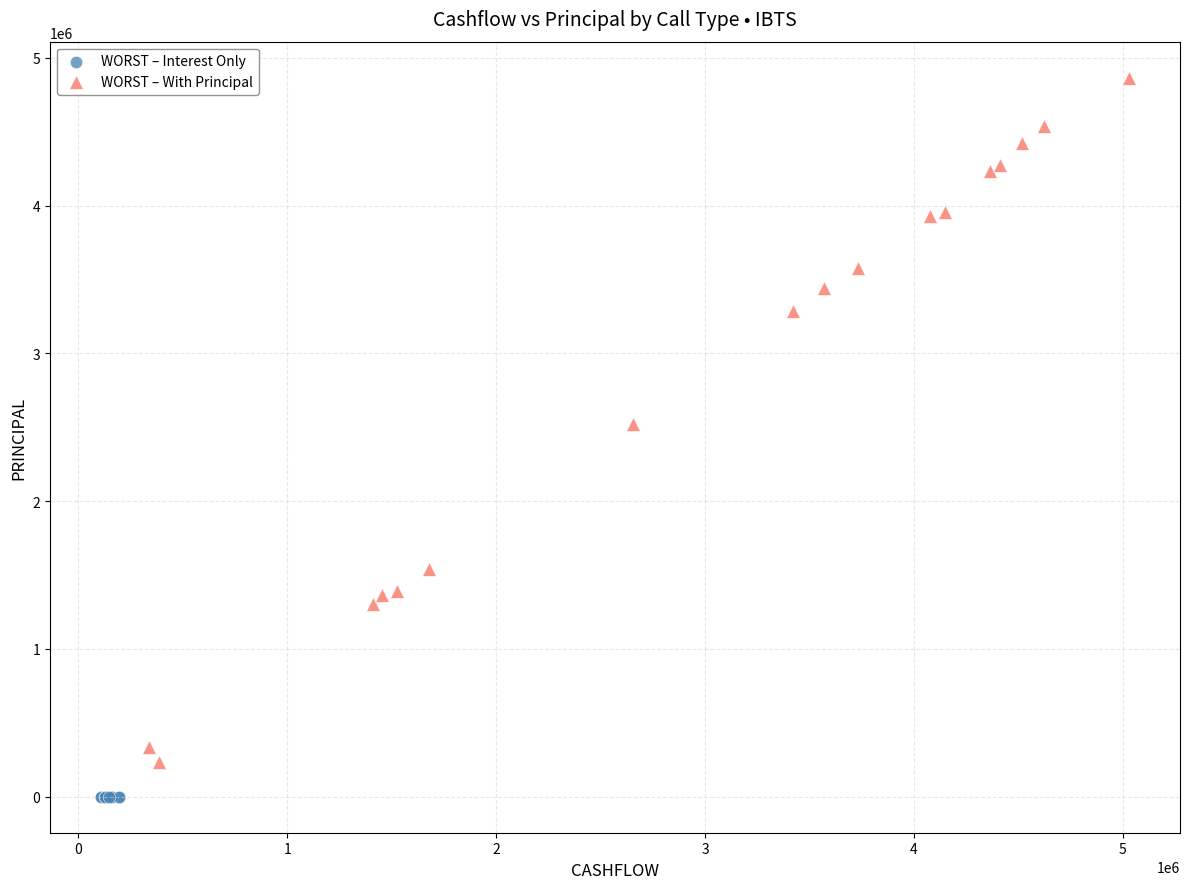

Which series contains the highest Y value?

WORST – With Principal